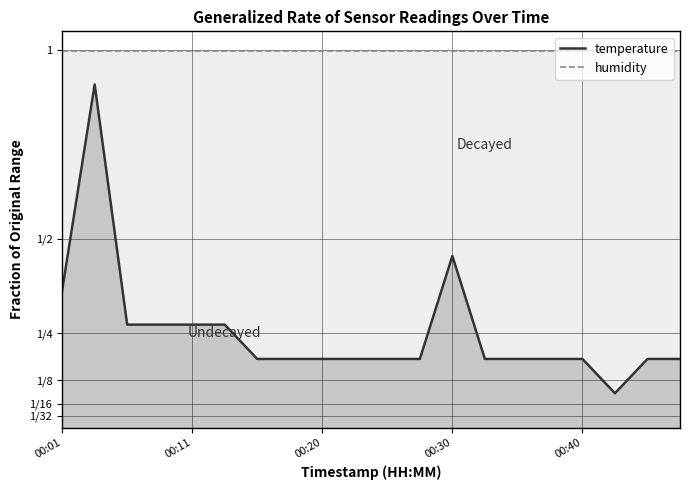

What value does the temperature series have at 5?

0.3